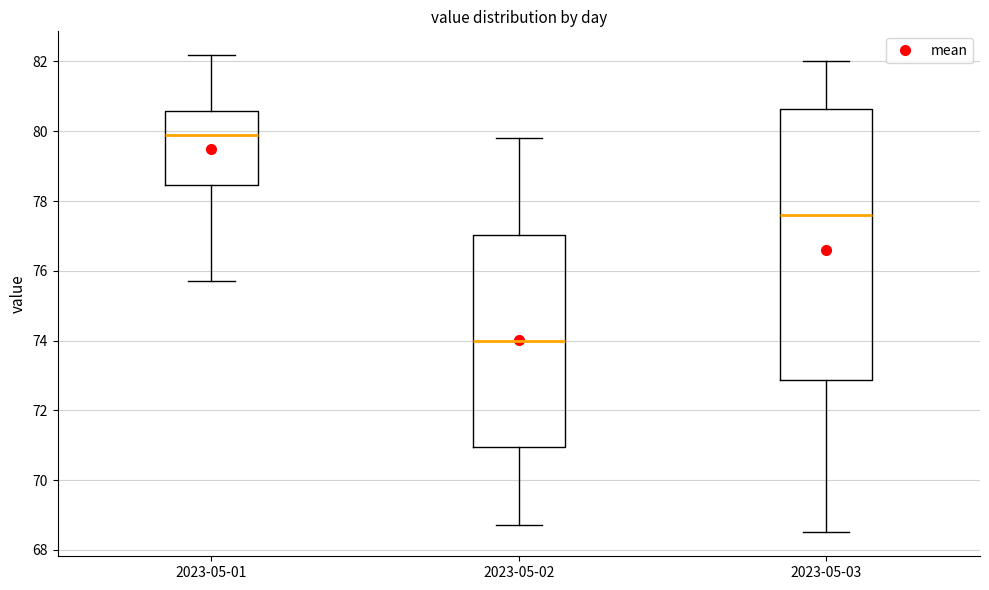

Comparing the boxes themselves (not the whiskers), which one is the tallest?

2023-05-03